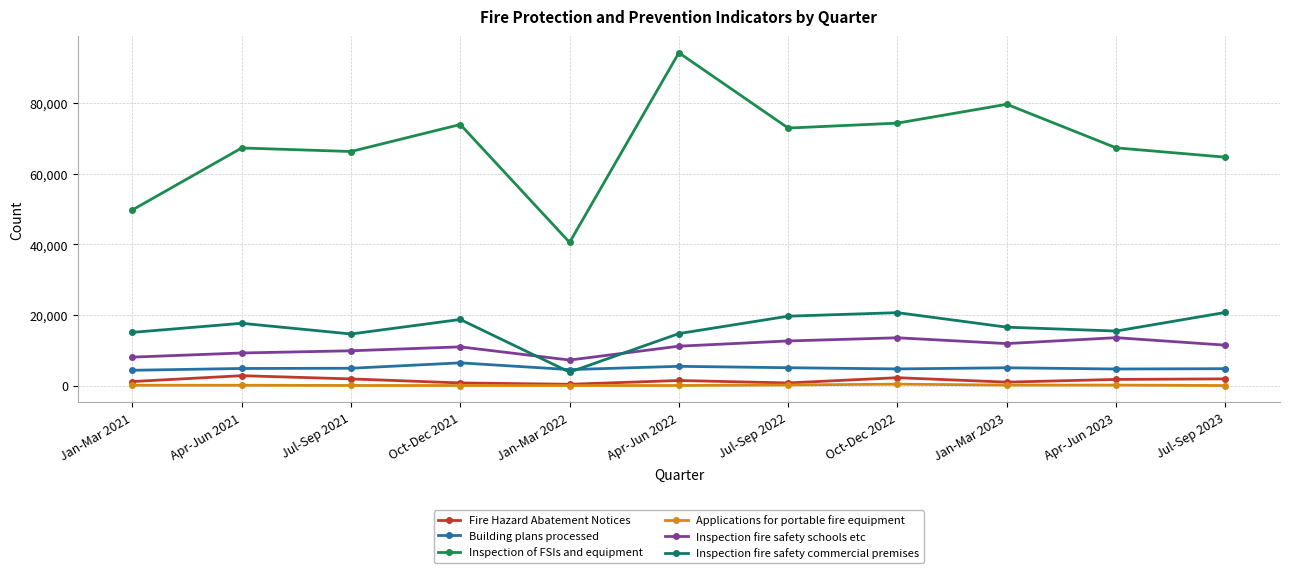

What is the average value of the Inspection fire safety commercial premises series?

16169